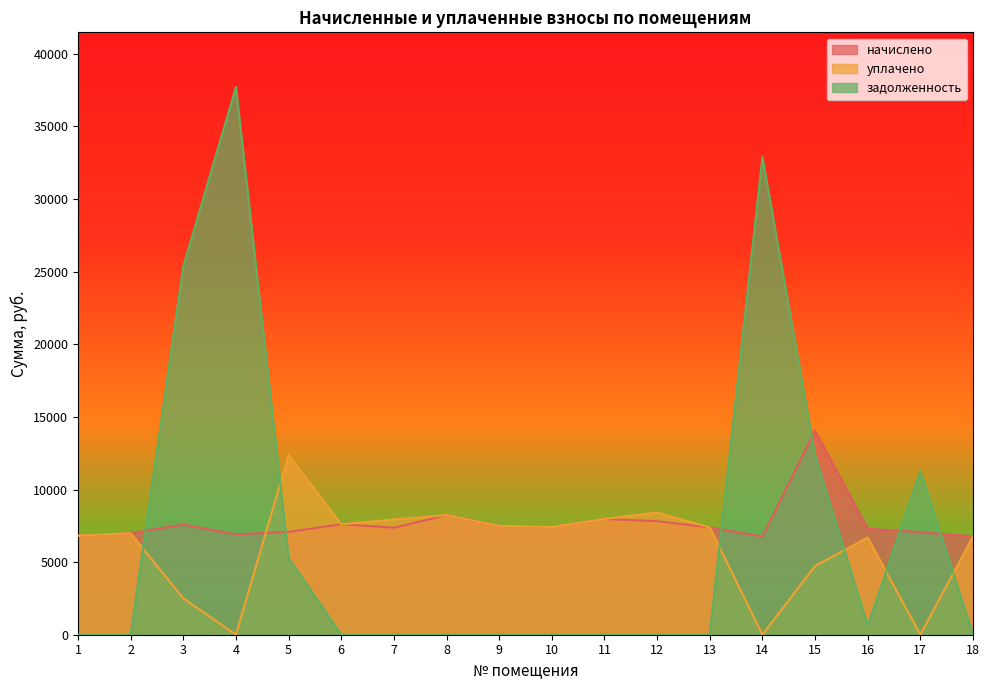

Which series ends up on top after the final intersection of задолженность and уплачено?

уплачено